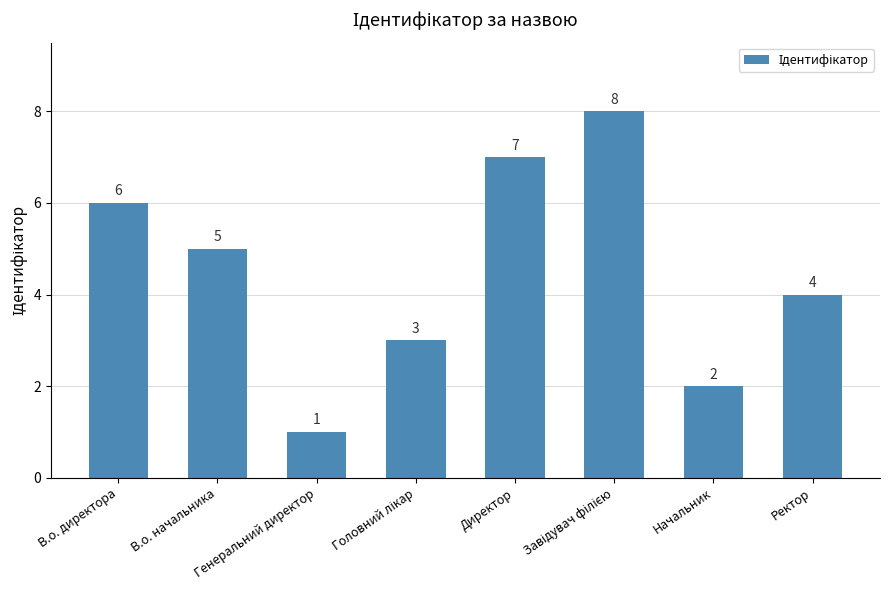

What is the greatest value displayed?

8